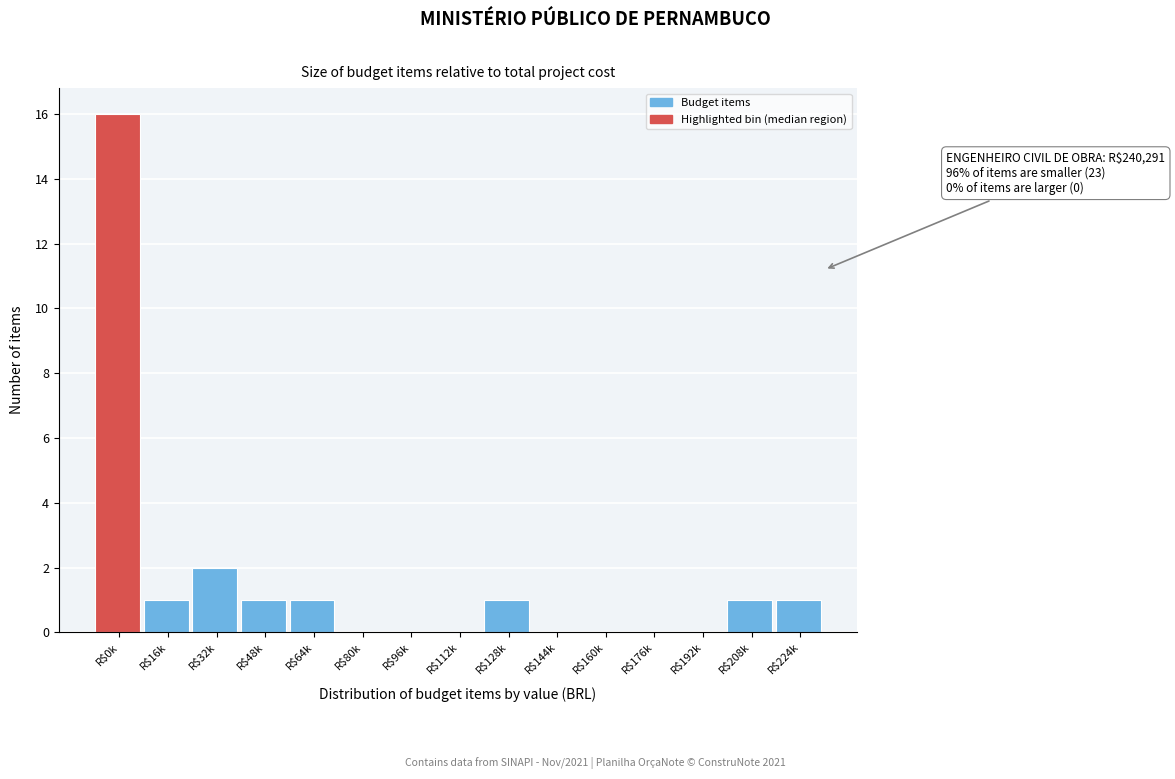

Is it true that the value at R$80k is 0?

True